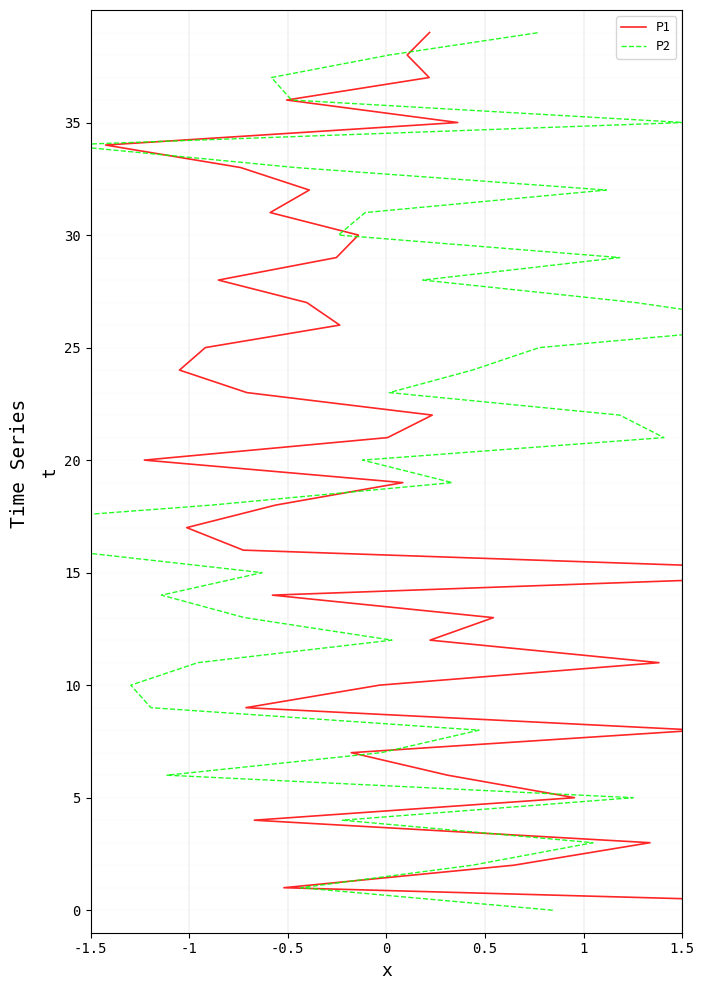

What is the maximum value shown in the chart?

39